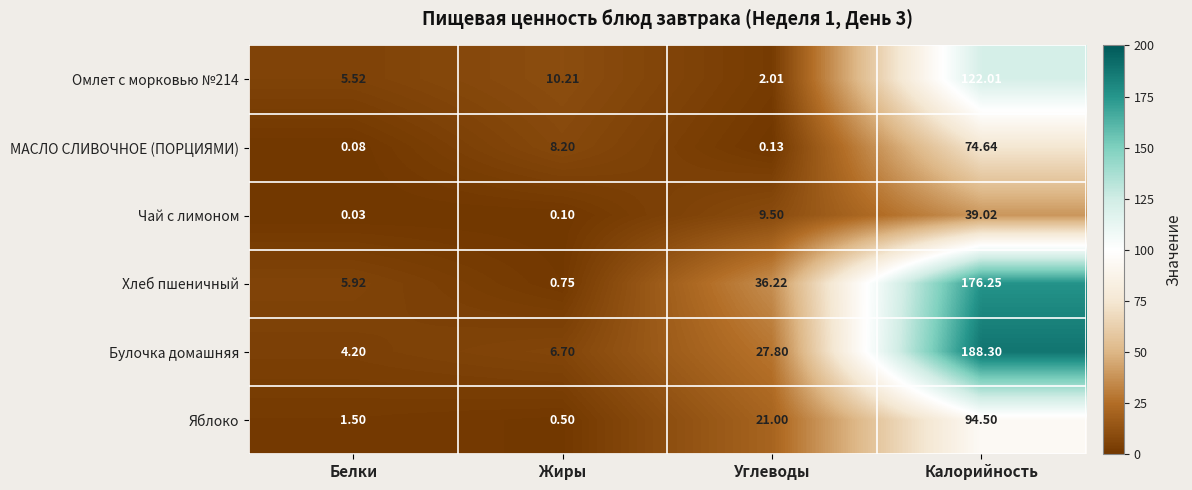

Rank the categories by МАСЛО СЛИВОЧНОЕ (ПОРЦИЯМИ) value from lowest to highest.

Белки, Углеводы, Жиры, Калорийность